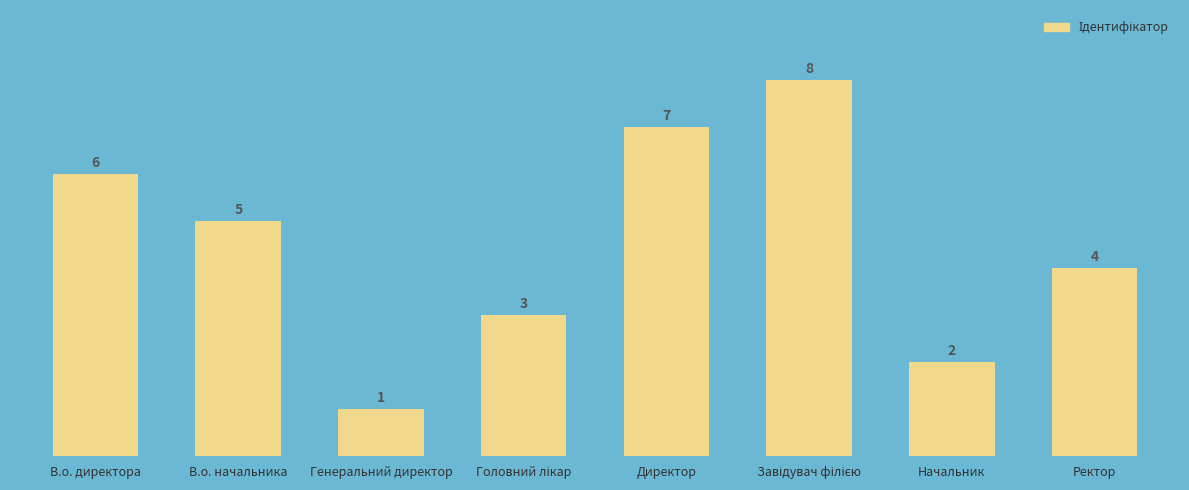

Is it true that the value at Генеральний директор is 0?

False